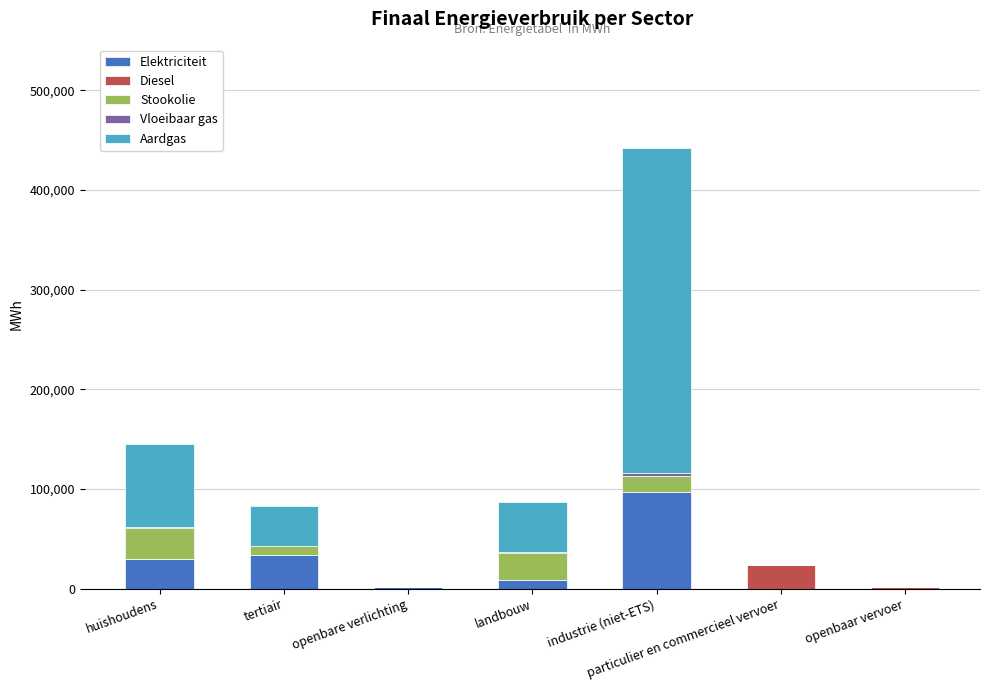

At which category is the sum across all series the highest?

industrie (niet-ETS)